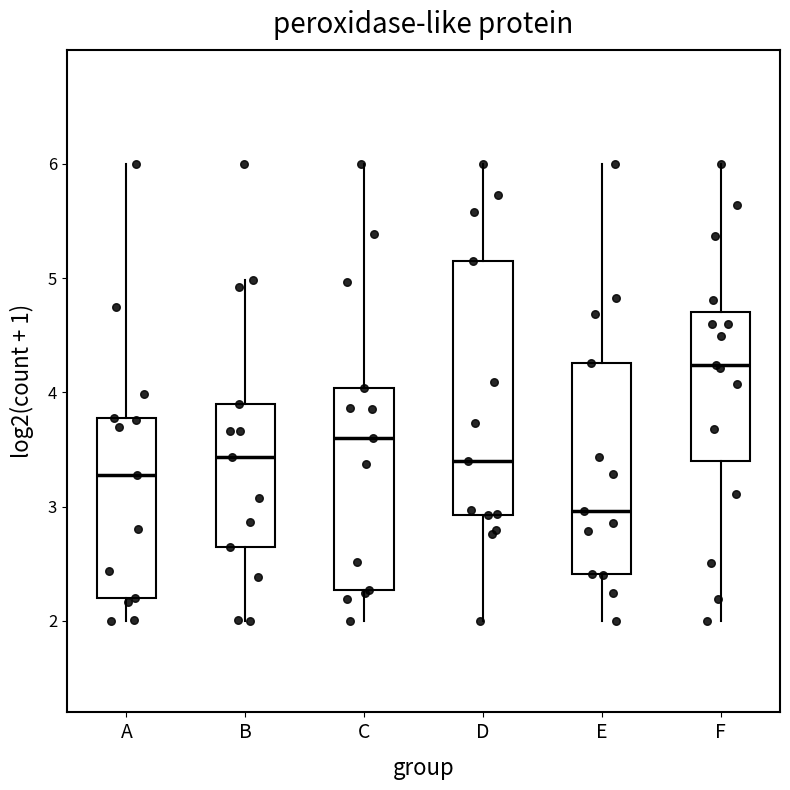

Where does the median line of the box for F sit on the y-axis? The values are not printed on the chart, so give them approximately, as read against the axis.

4.2